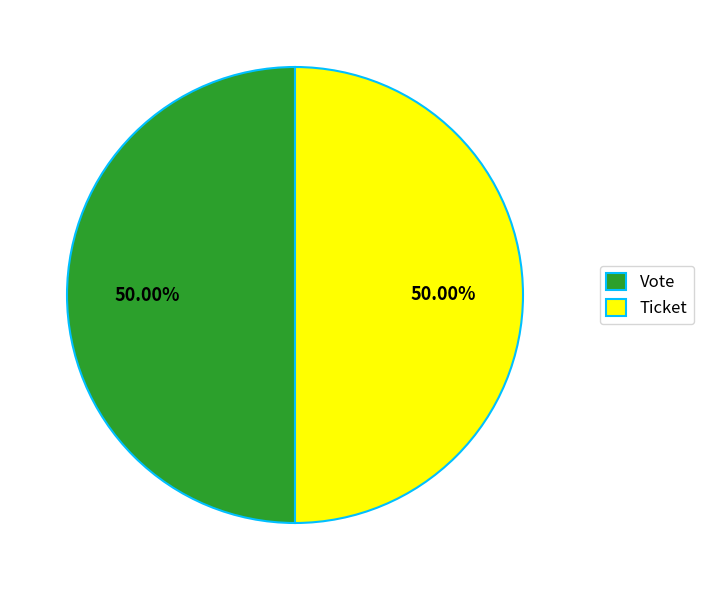

What percentage do Ticket and Vote together represent?

100.0%